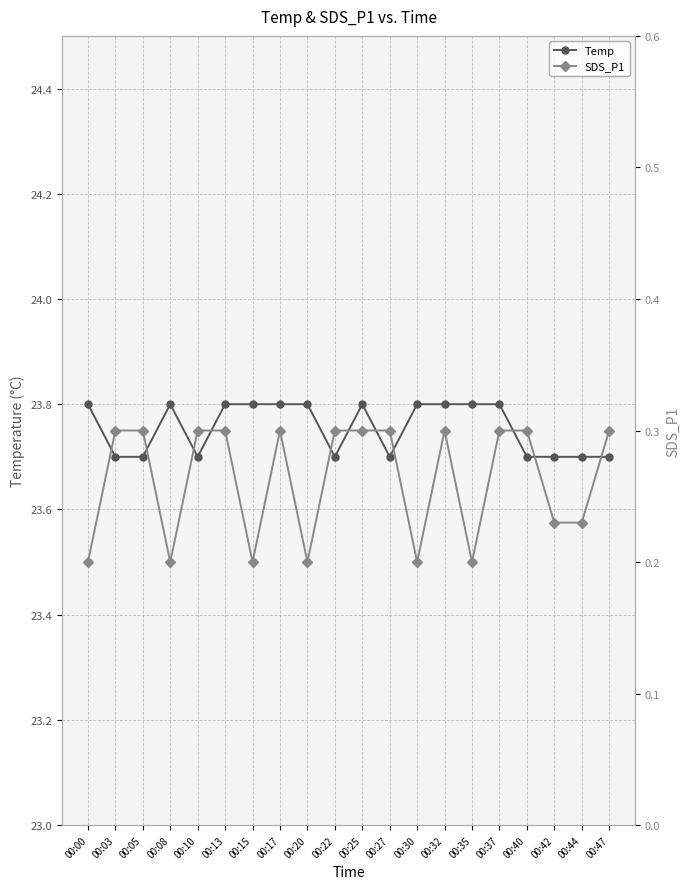

How many interior local peaks does the SDS_P1 series have?

2